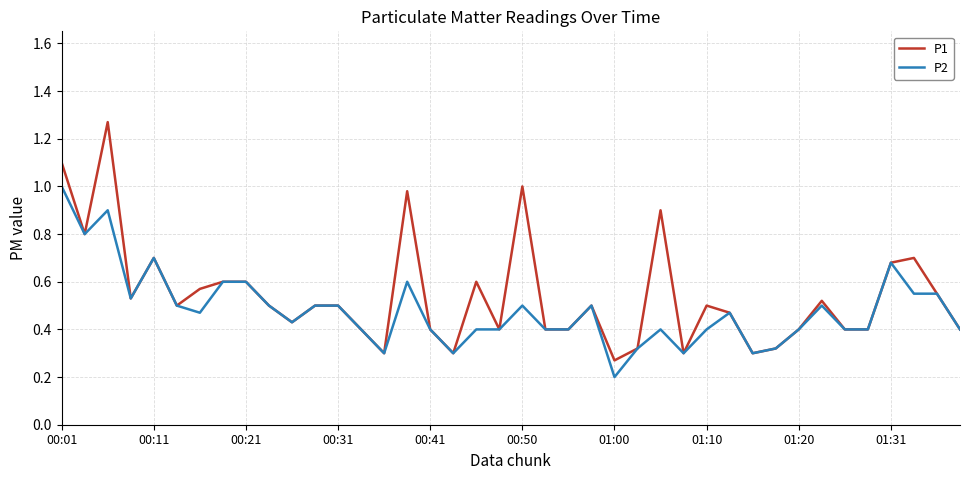

What are all the series names shown in the legend?

P1, P2